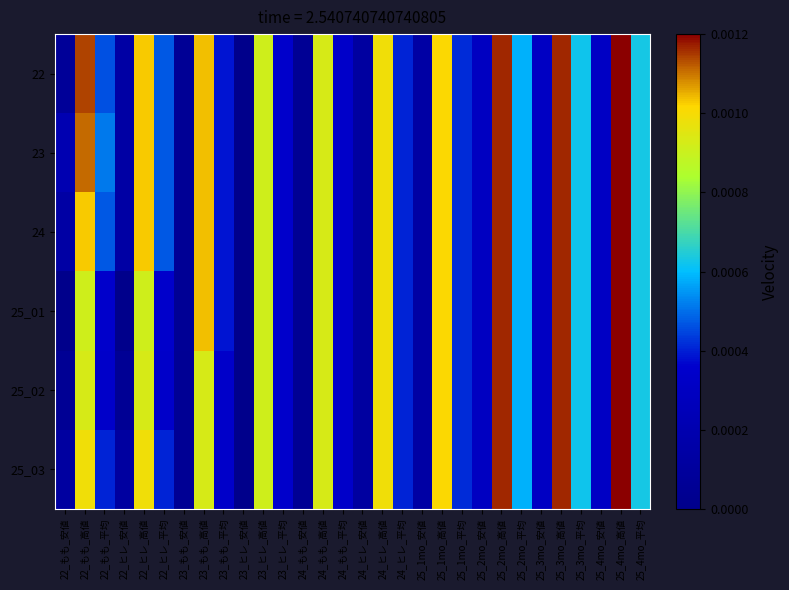

At which category is the sum across all series the highest?

25_4mo_高値